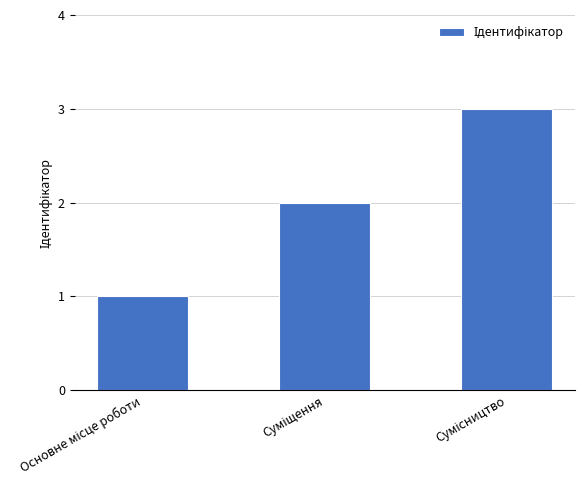

What is the maximum value shown in the chart?

3